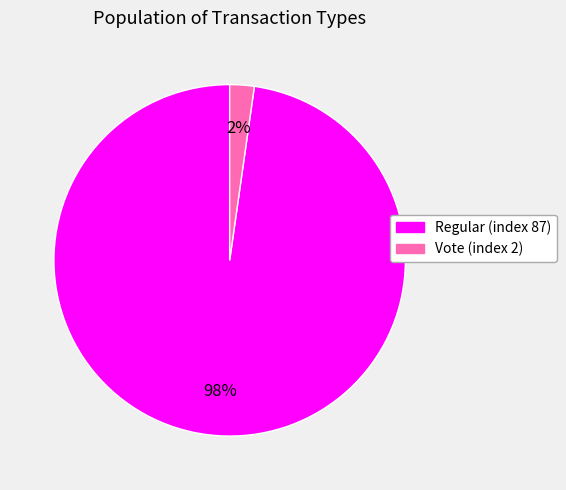

Does any single category account for the majority?

Yes